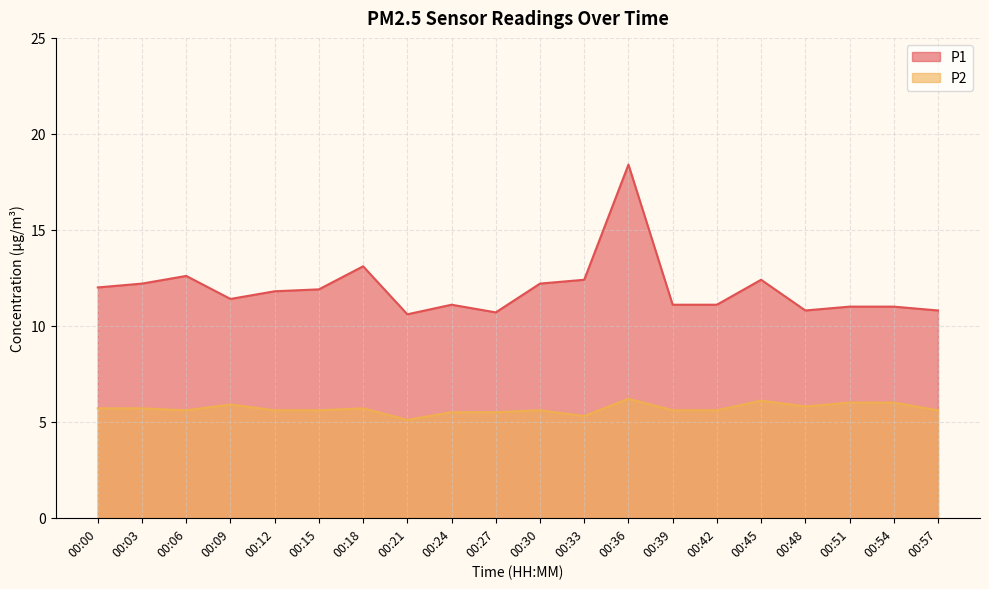

Is the value of P2 at 00:54 greater than the value of P1 at 00:48?

No